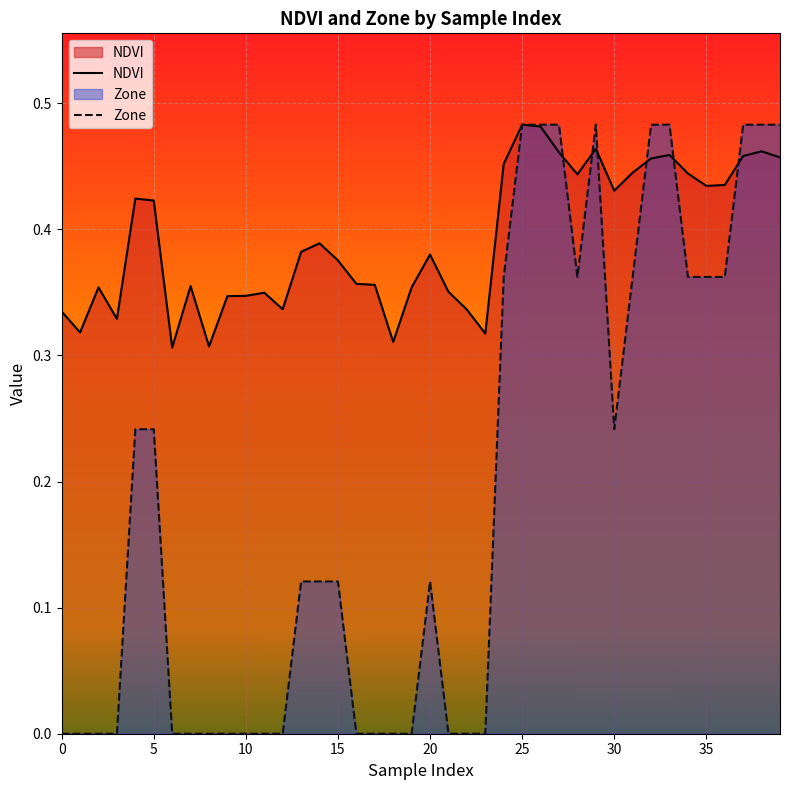

Which has a higher value, 12 or 33?

33